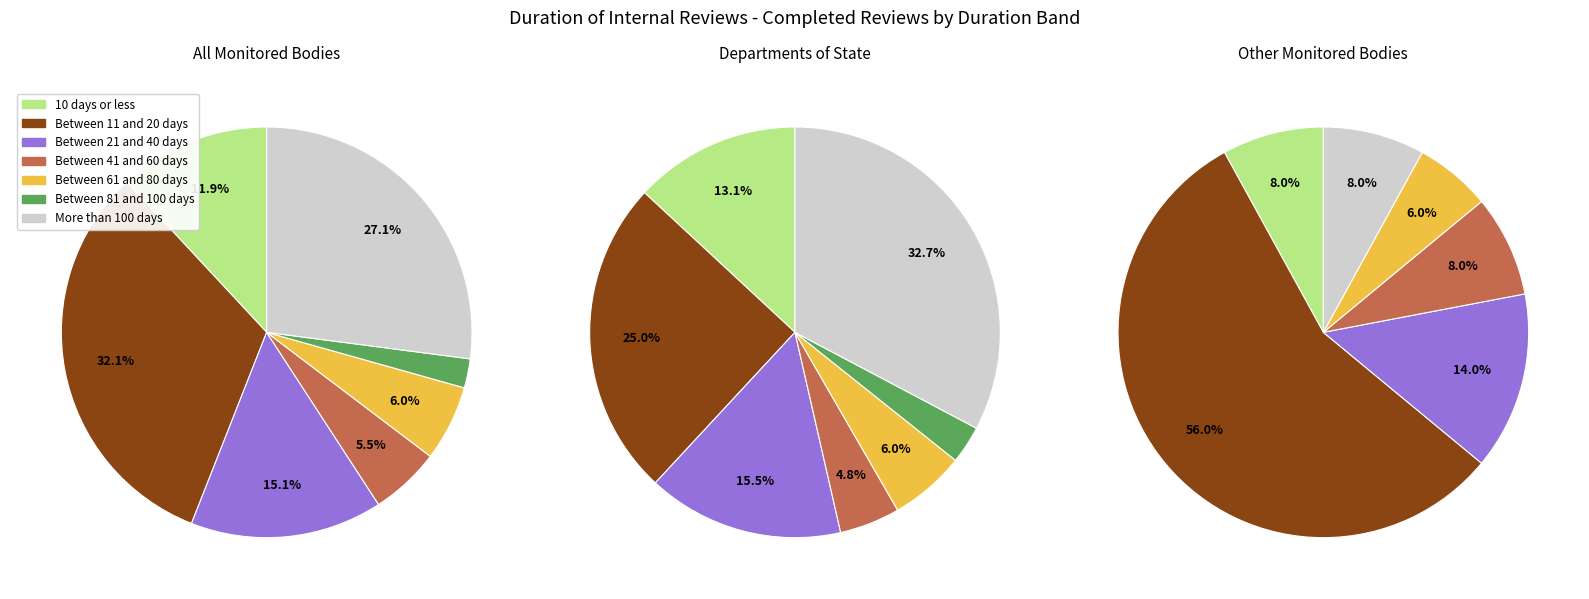

How many segments does this pie chart have?

7